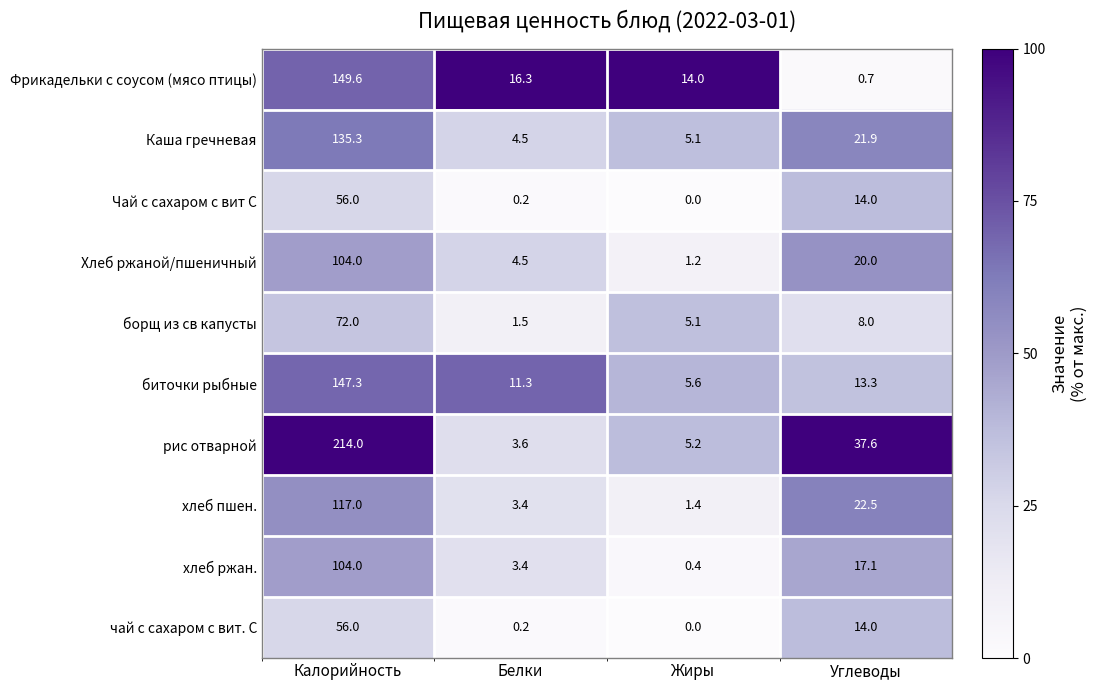

What is the greatest value displayed?

214.0